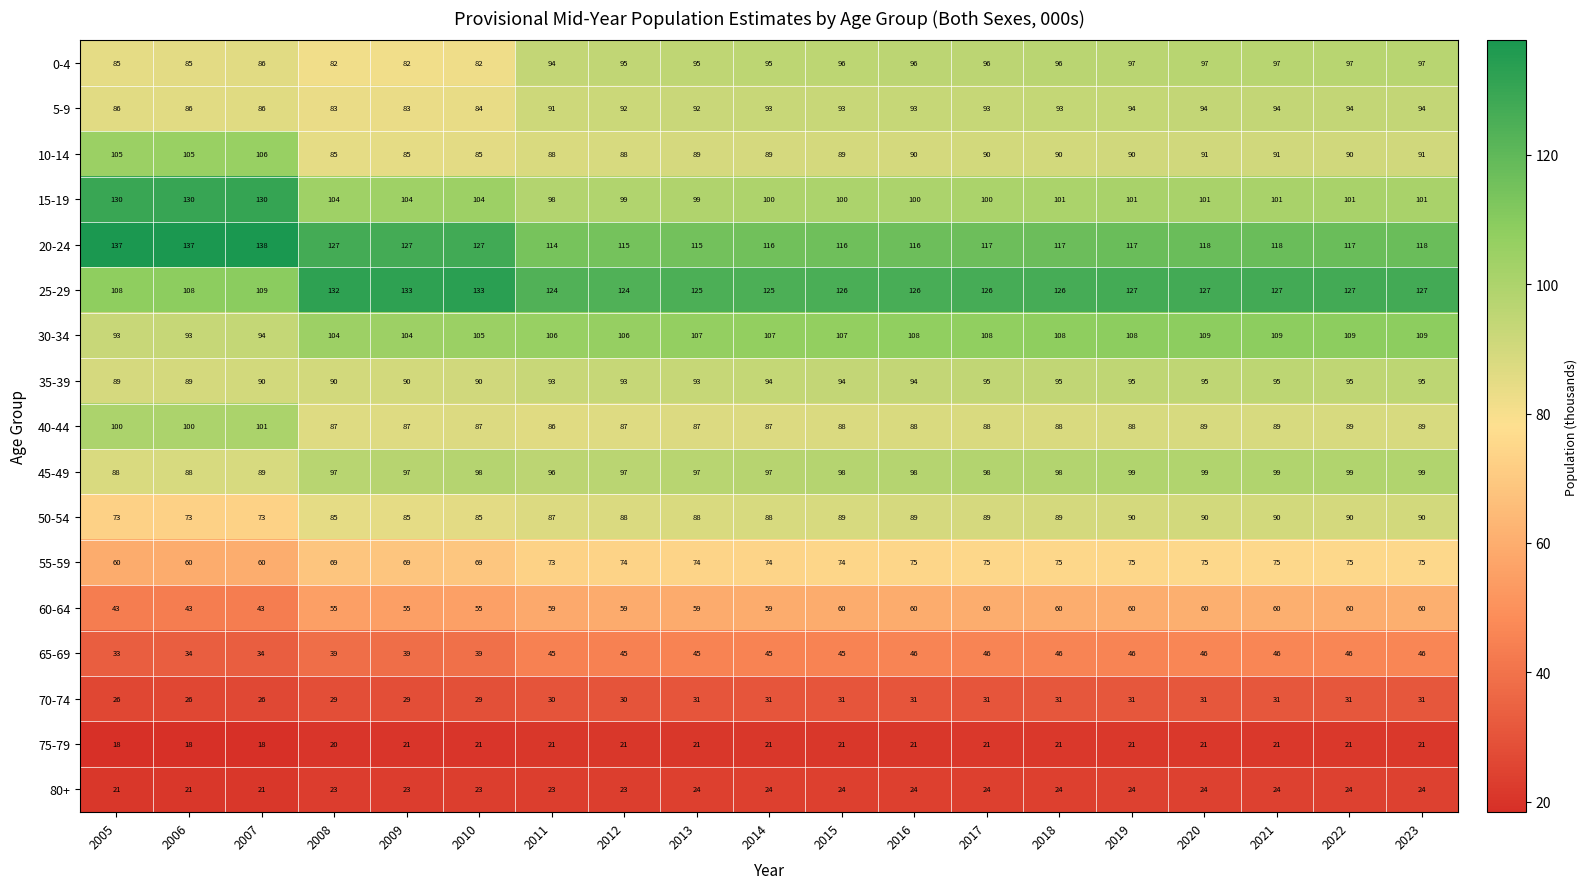

At how many categories does at least one series exceed 114?

19